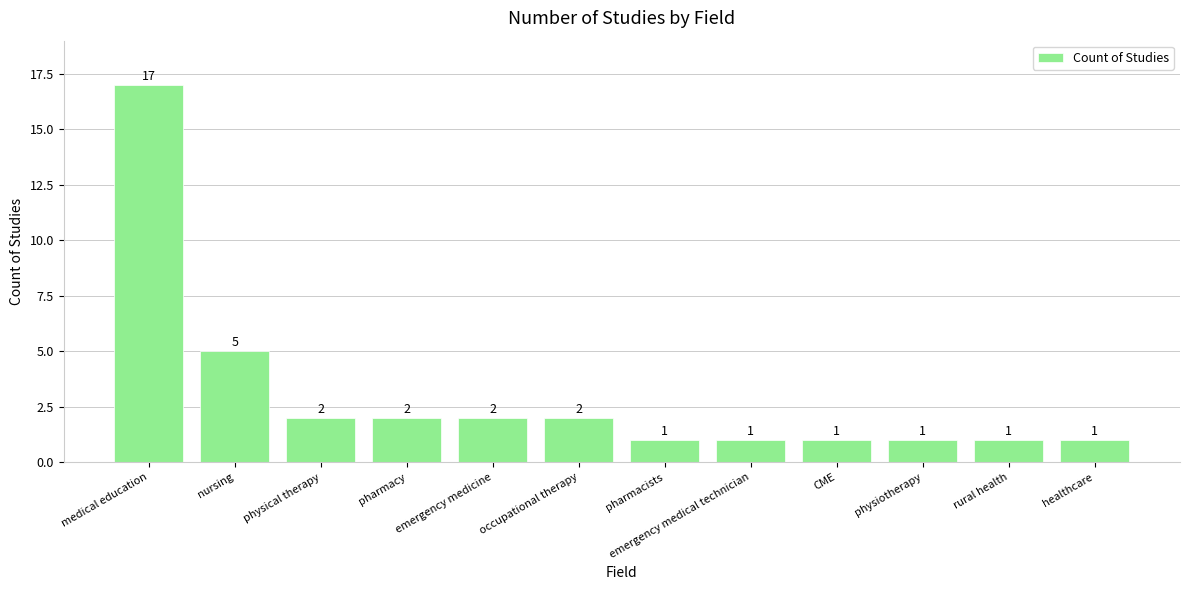

Reading left to right, extract all data points from this chart.

medical education=17	nursing=5	physical therapy=2	pharmacy=2	emergency medicine=2	occupational therapy=2	pharmacists=1	emergency medical technician=1	CME=1	physiotherapy=1	rural health=1	healthcare=1